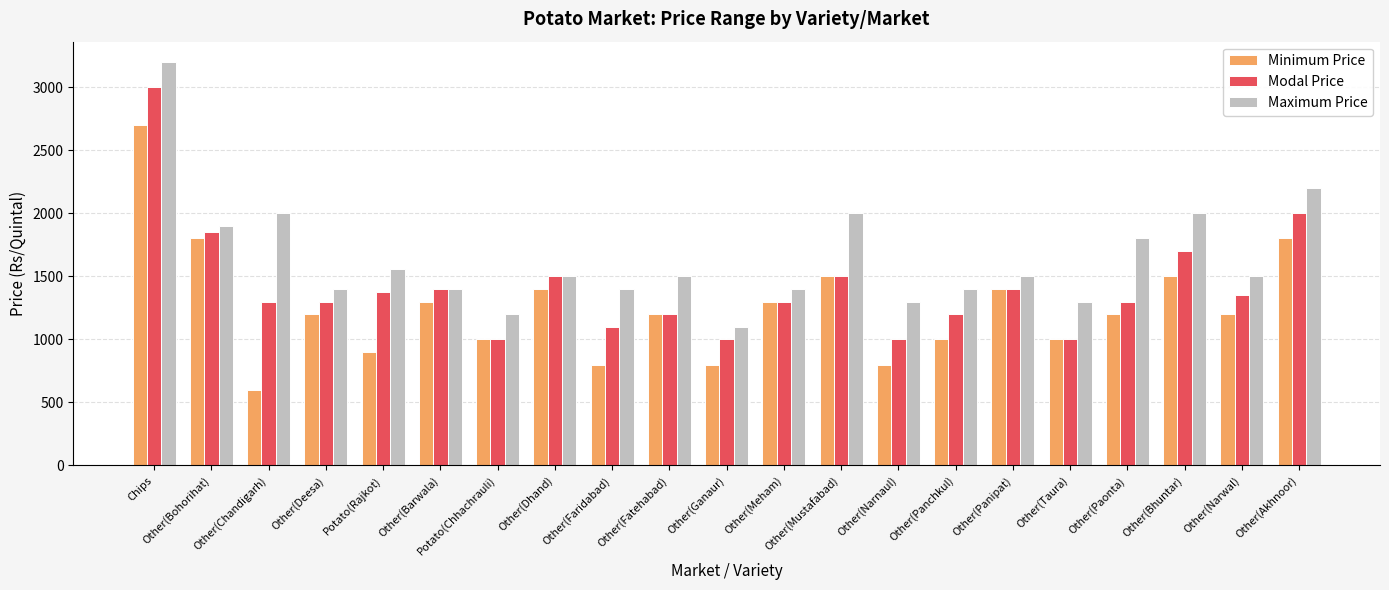

Is it true that Modal Price equals 1300 at Other(Meham)?

True